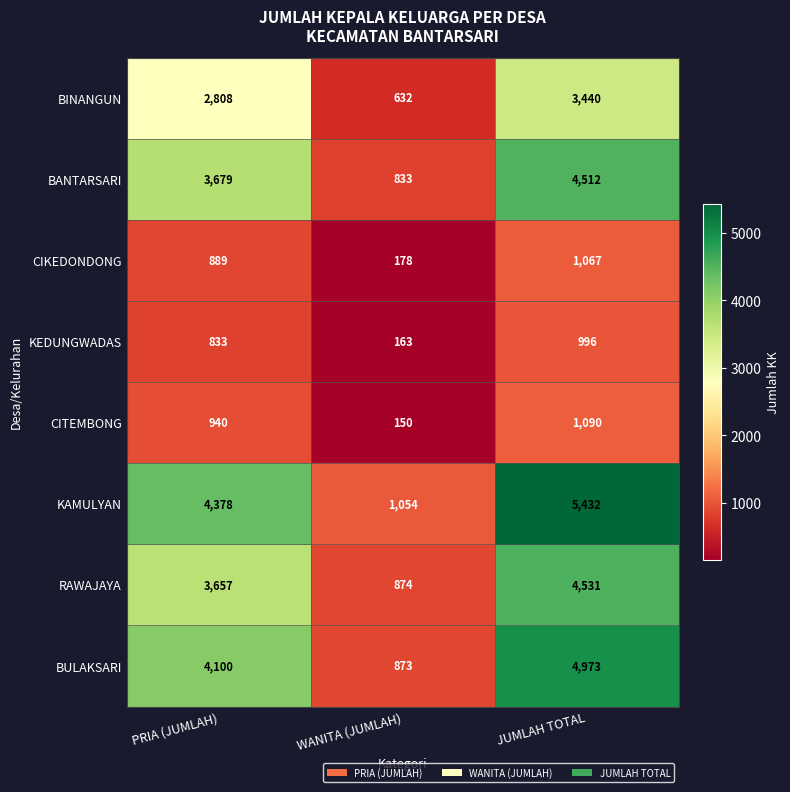

List the labels in order of RAWAJAYA value, largest first.

JUMLAH TOTAL, PRIA (JUMLAH), WANITA (JUMLAH)